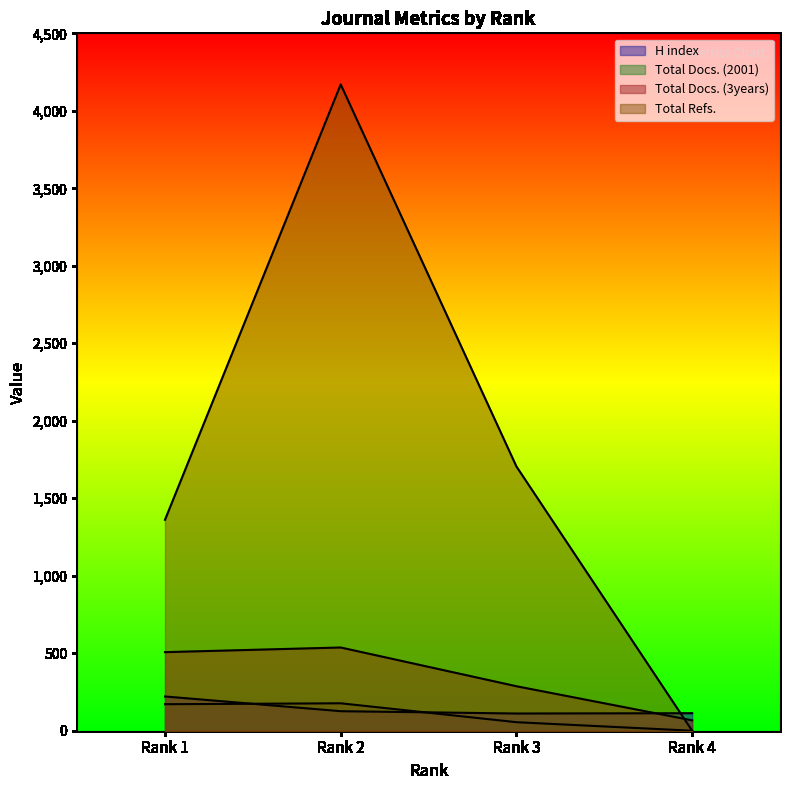

Reading left to right, what are all the values shown in this chart?

H index: 221	126	111	113
Total Docs. (2001): 171	177	55	0
Total Docs. (3years): 507	537	287	67
Total Refs.: 1361	4170	1705	0